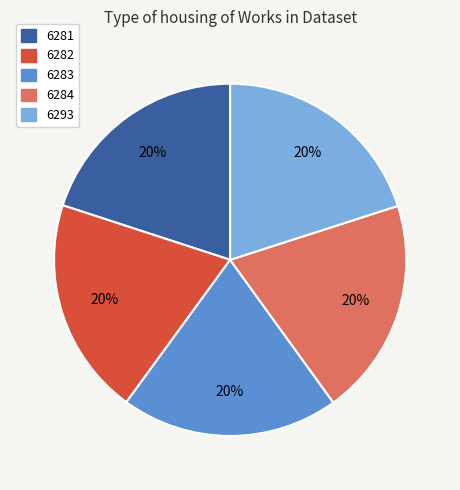

Is there a majority slice in this chart?

No